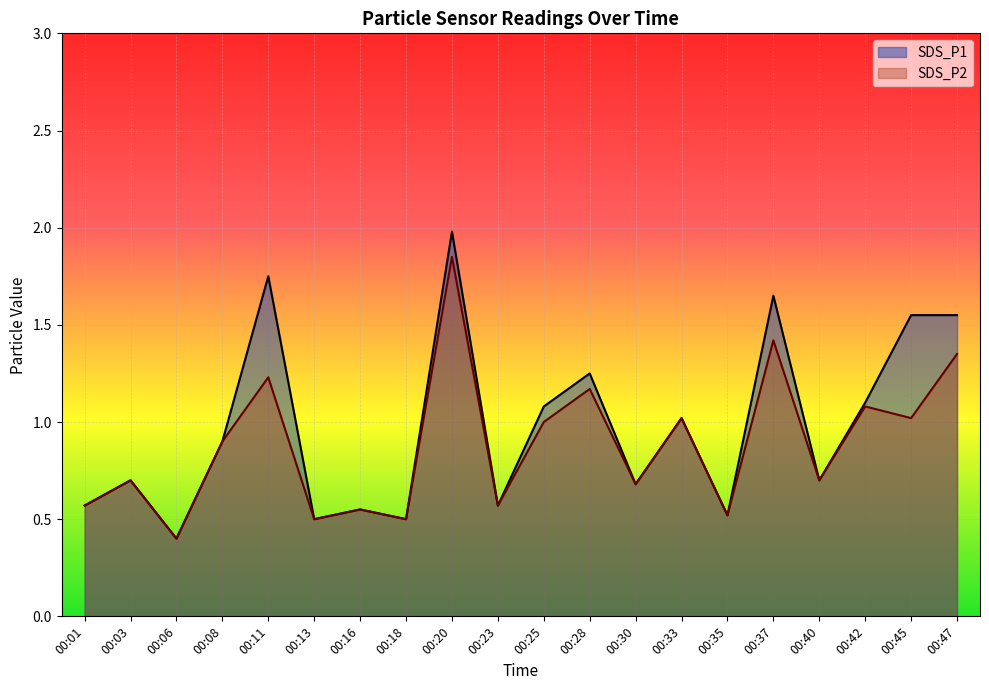

True or false: SDS_P1 and SDS_P2 intersect in this chart.

False